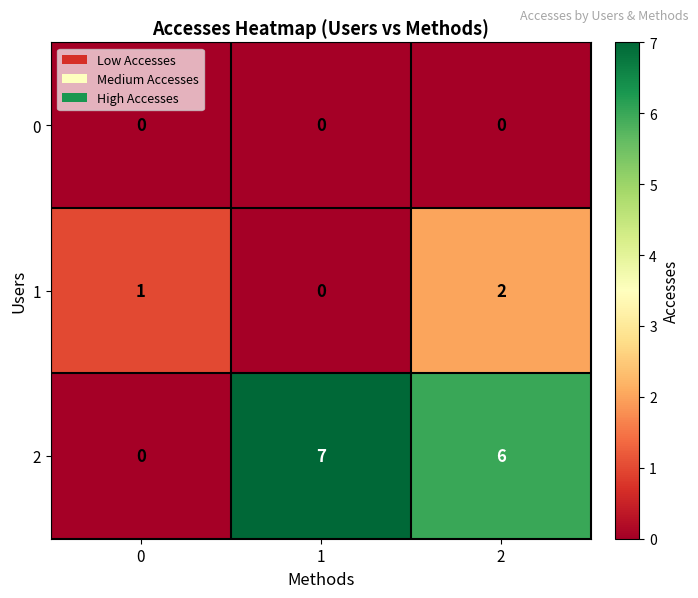

What is the approximate value of 2 at 2?

6